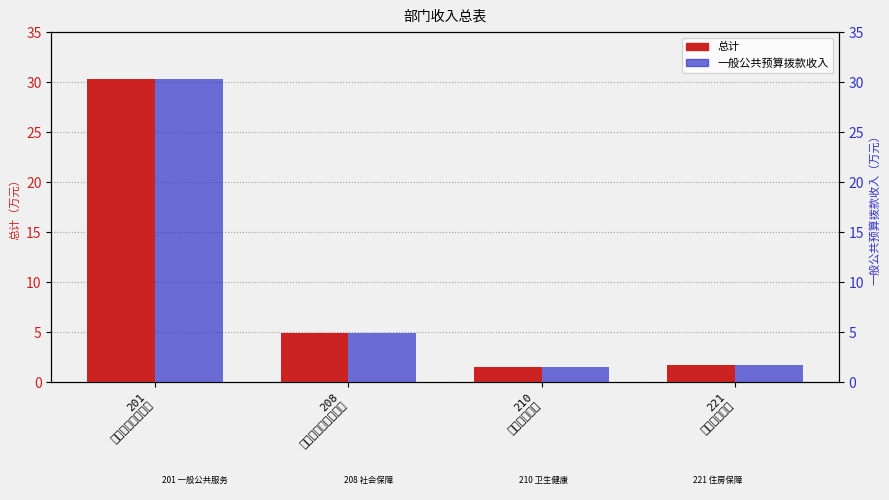

At which label is 一般公共预算拨款收入 closest to 15?

208
社会保障和就业支出